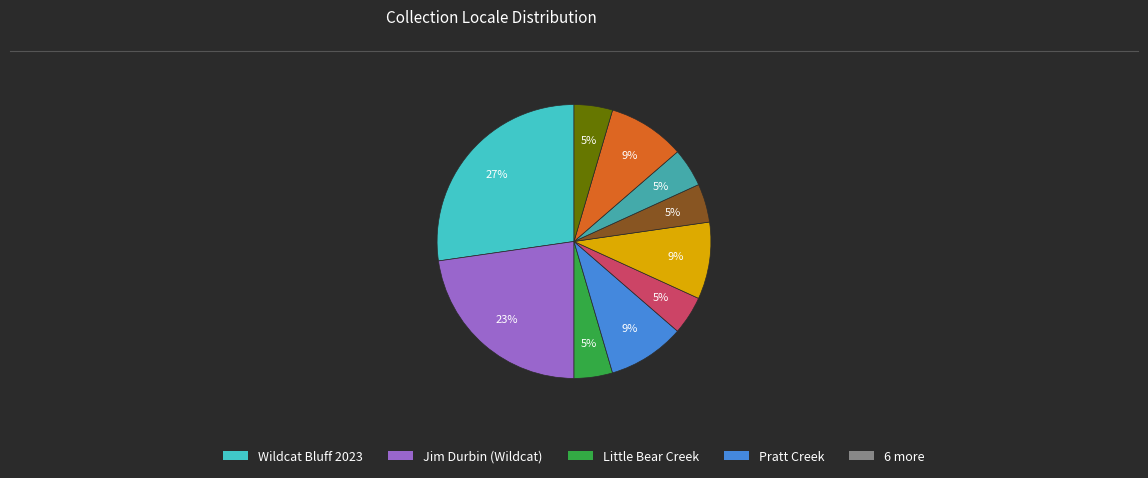

Does any single category account for the majority?

No